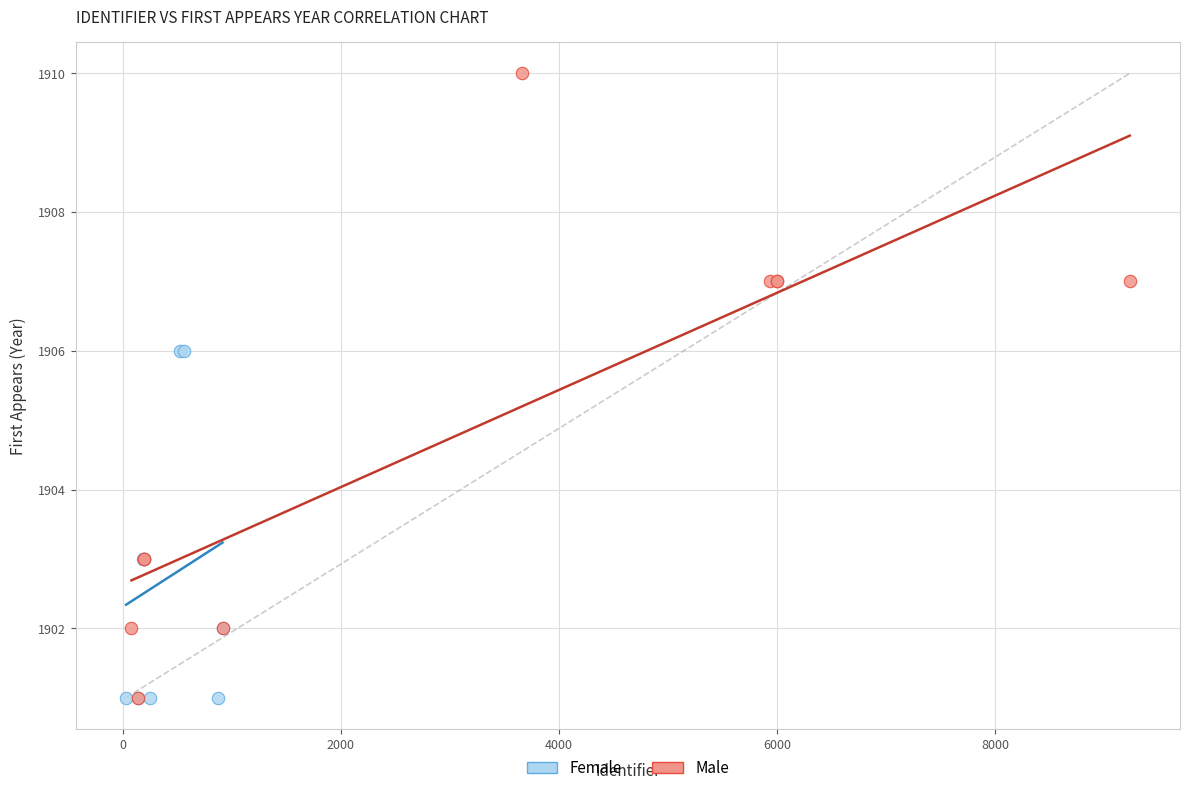

Which series has the widest spread of Y values?

Male